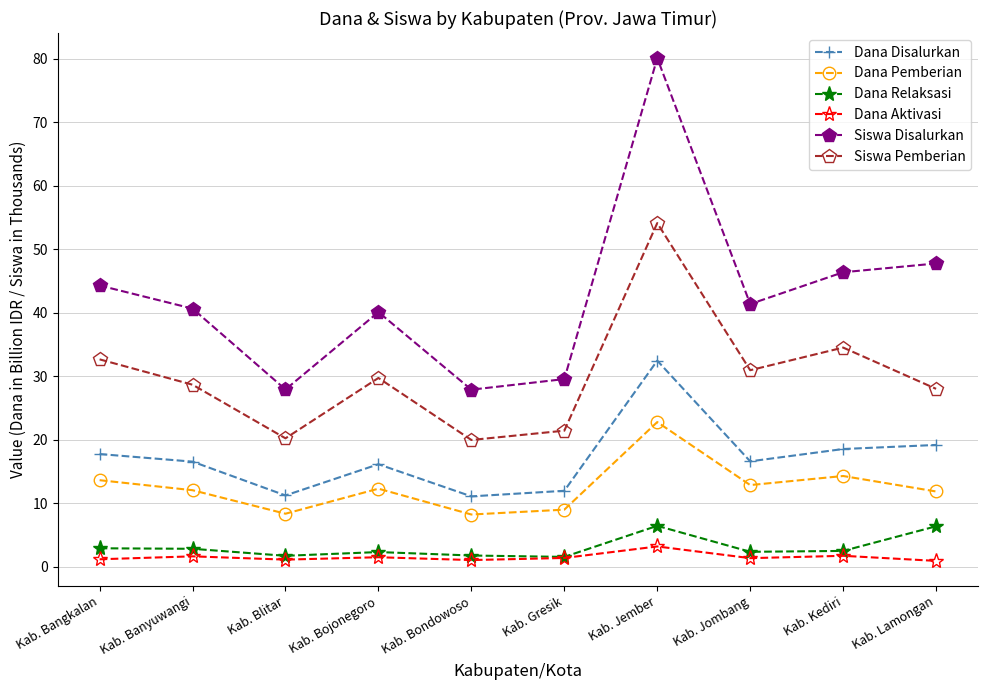

At which category does Dana Disalurkan reach its first local valley?

Kab. Blitar